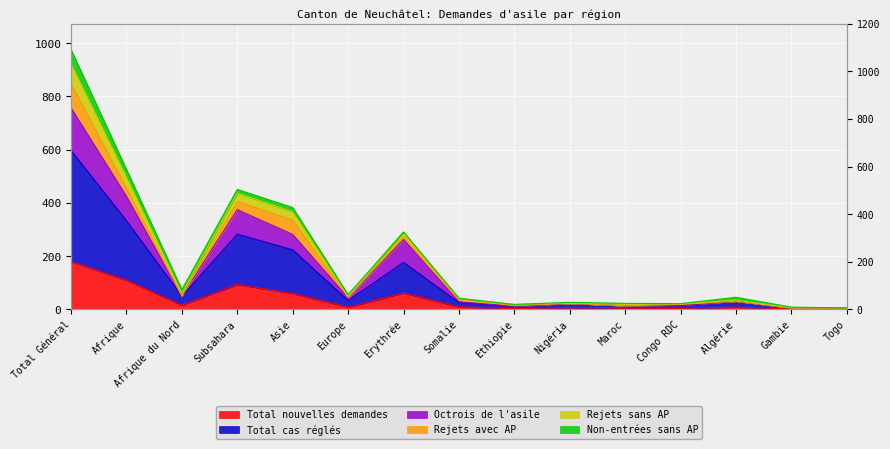

Which series has the largest range (max minus min)?

Total cas réglés